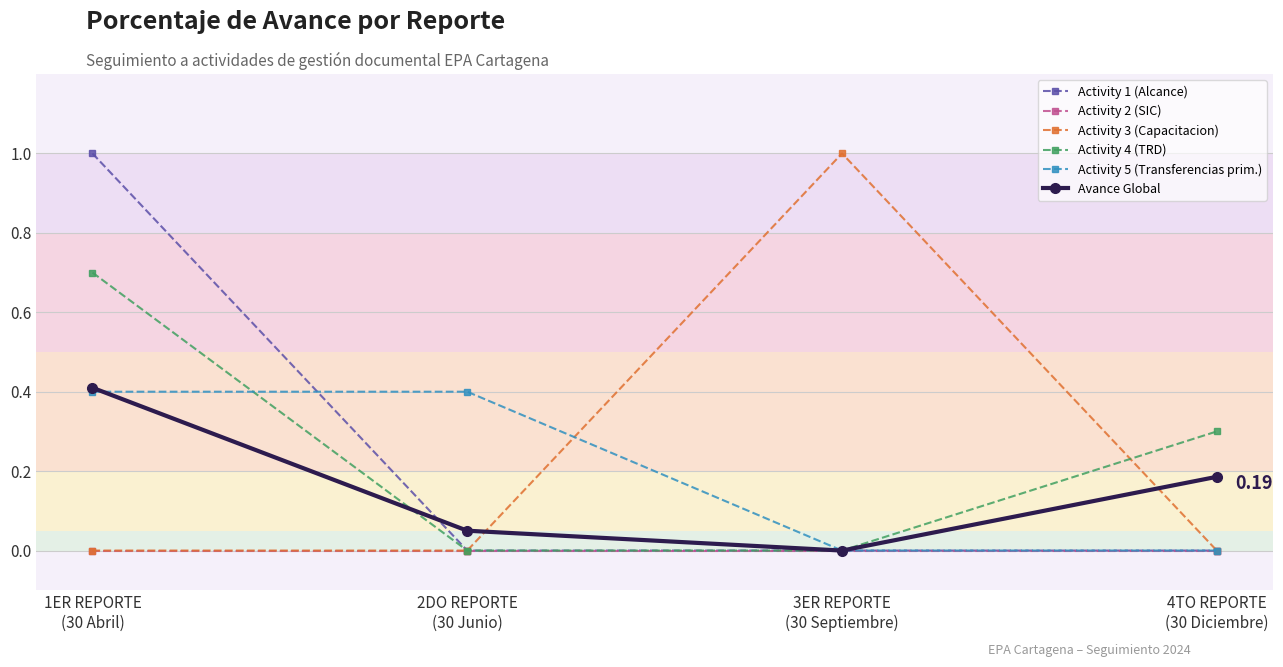

True or false: Avance Global has more than 1 points higher than both neighbors.

False